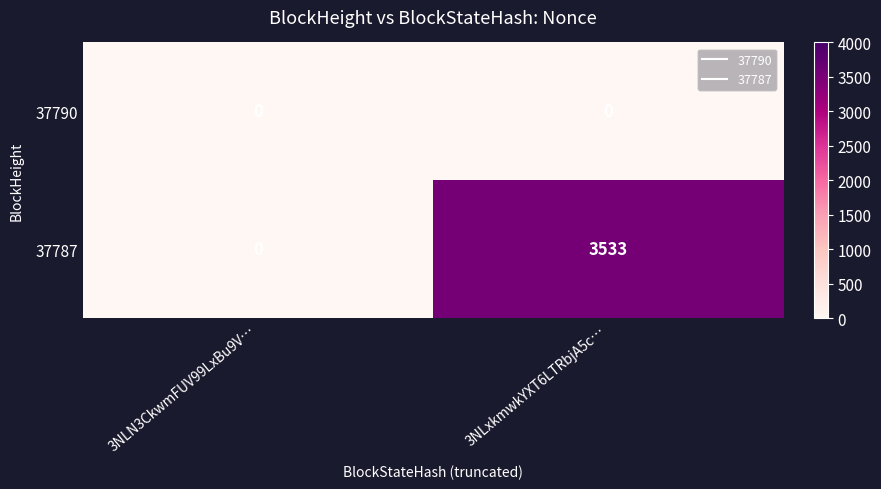

Which series has the largest range (max minus min)?

37787